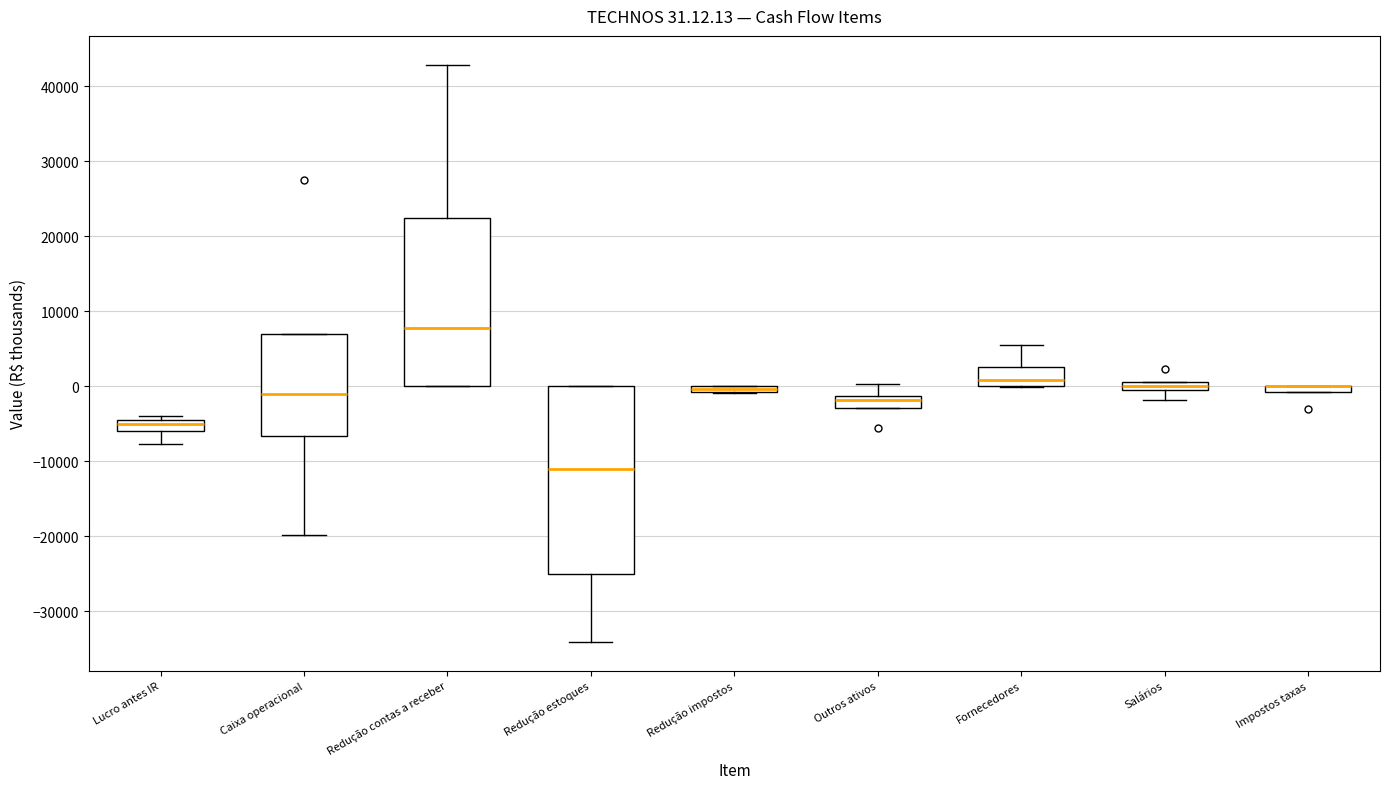

Which box is the tallest, from its lower edge to its upper edge?

Redução estoques